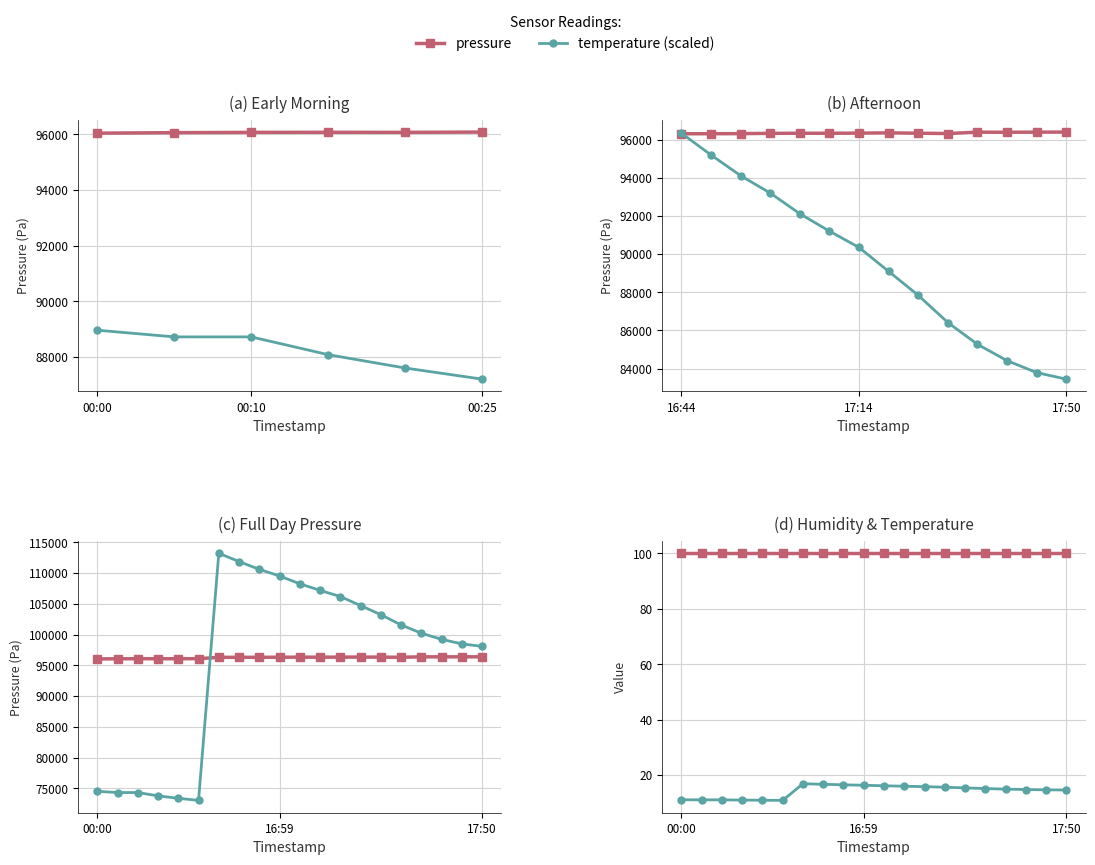

At which label is humidity closest to 100?

00:00